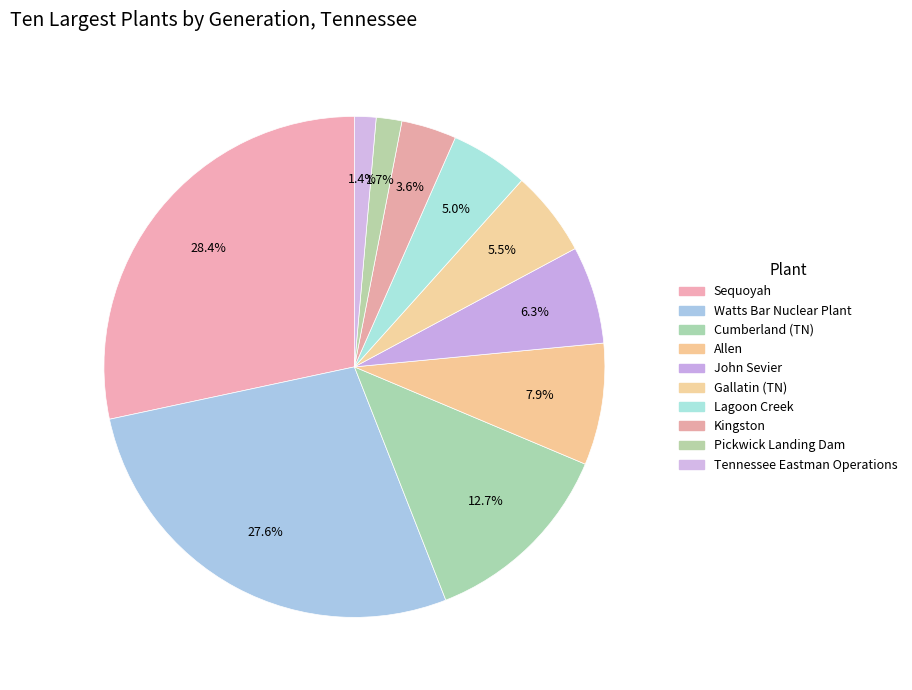

Rank the categories by value from highest to lowest.

Sequoyah, Watts Bar Nuclear Plant, Cumberland (TN), Allen, John Sevier, Gallatin (TN), Lagoon Creek, Kingston, Pickwick Landing Dam, Tennessee Eastman Operations